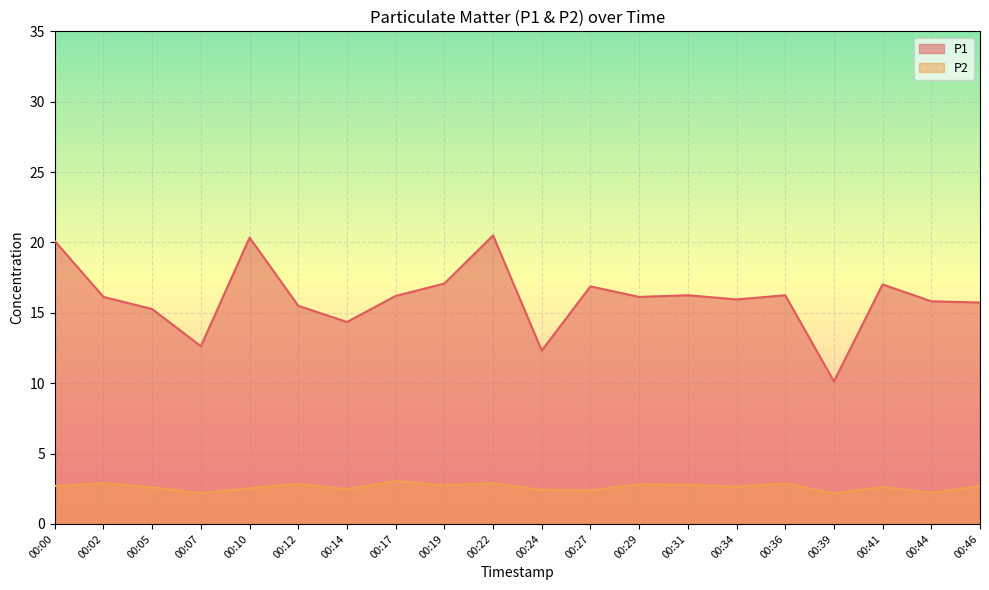

True or false: P1 and P2 intersect in this chart.

False